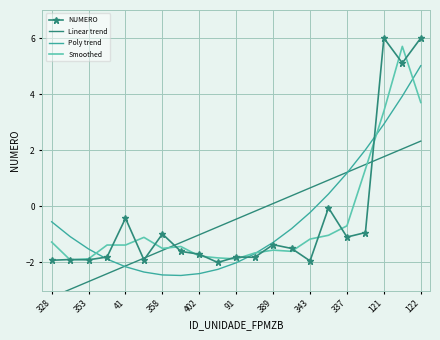

Rank the series by their maximum value, from highest to lowest.

NUMERO, Smoothed, Poly trend, Linear trend